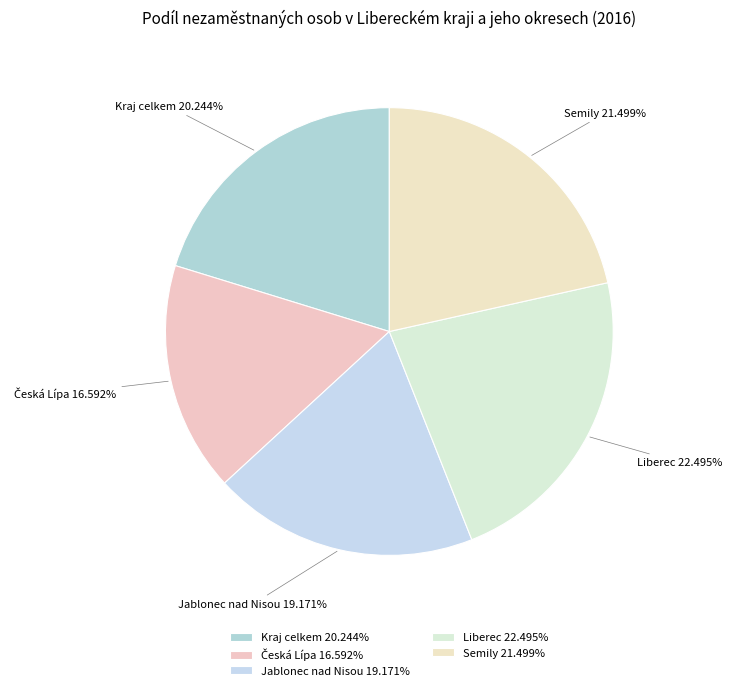

How many segments does this pie chart have?

5